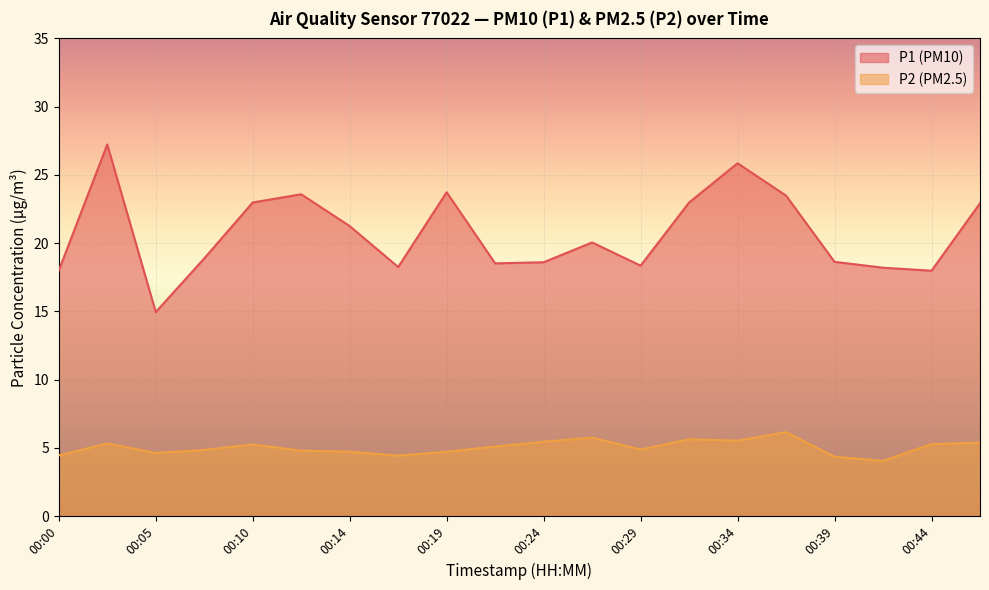

The P1 series shows 18.9 at 00:07. True or false?

True